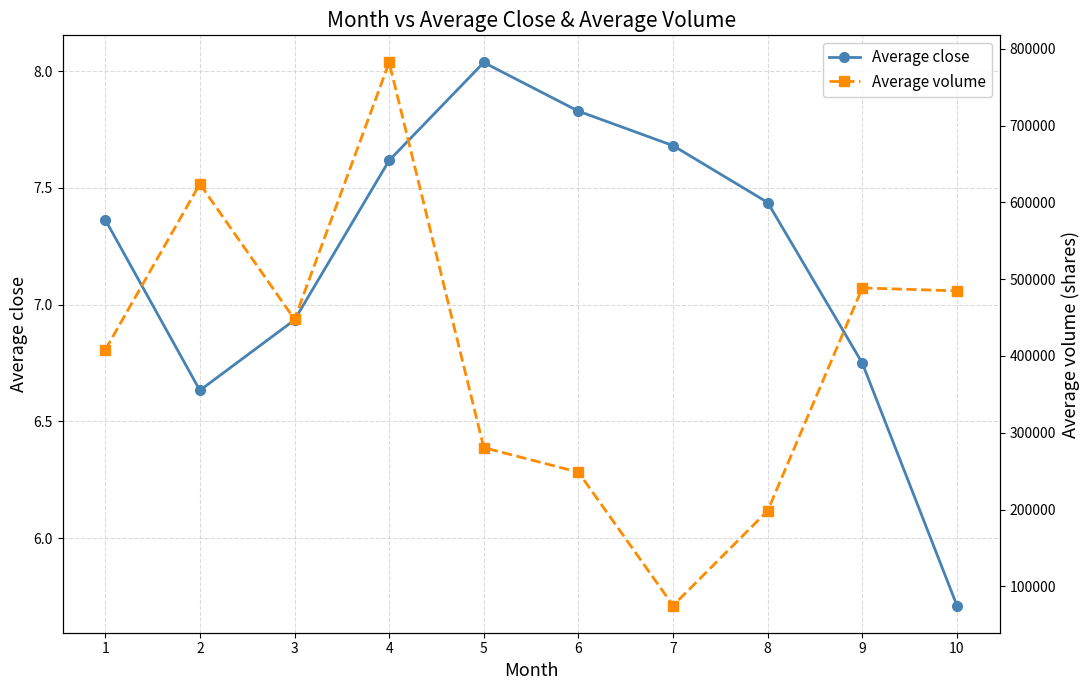

Reading right to left, list all the values displayed in this chart.

Average close: 5.7	6.7	7.4	7.7	7.8	8.0	7.6	6.9	6.6	7.4
Average volume: 484712.7	488560.1	198366.3	74941.8	248595.5	280657.3	782088.2	447734.6	623911.8	407901.5